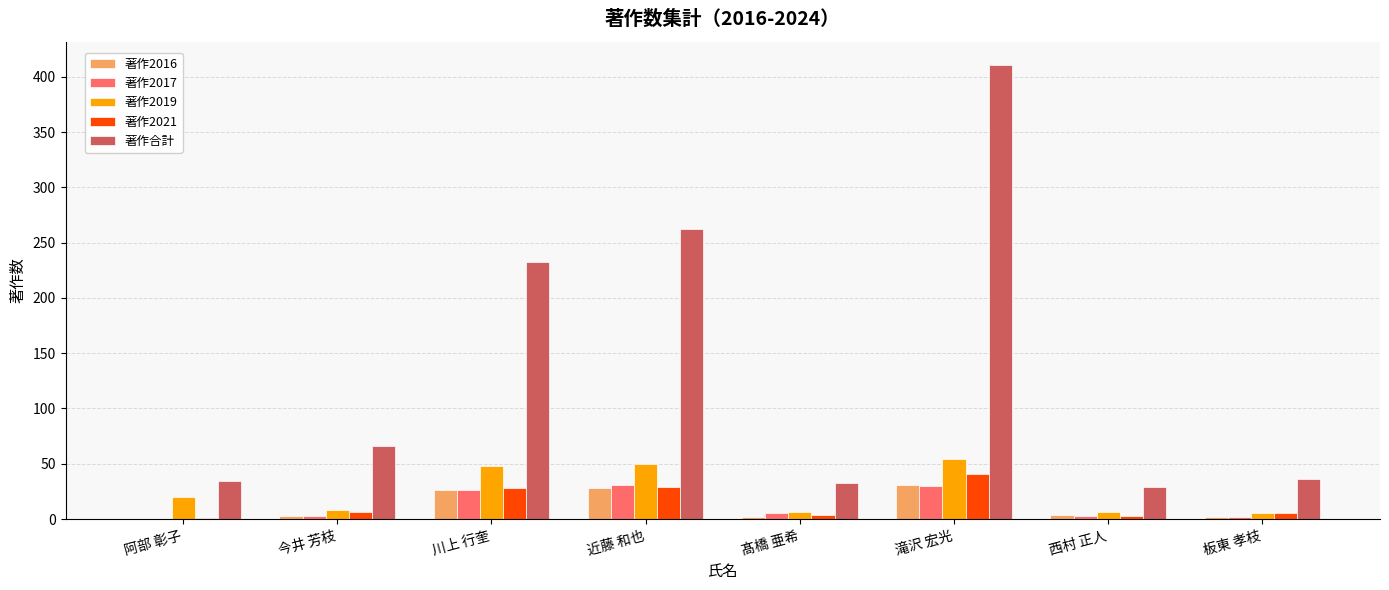

What is the total value across all series at 板東 孝枝?

50